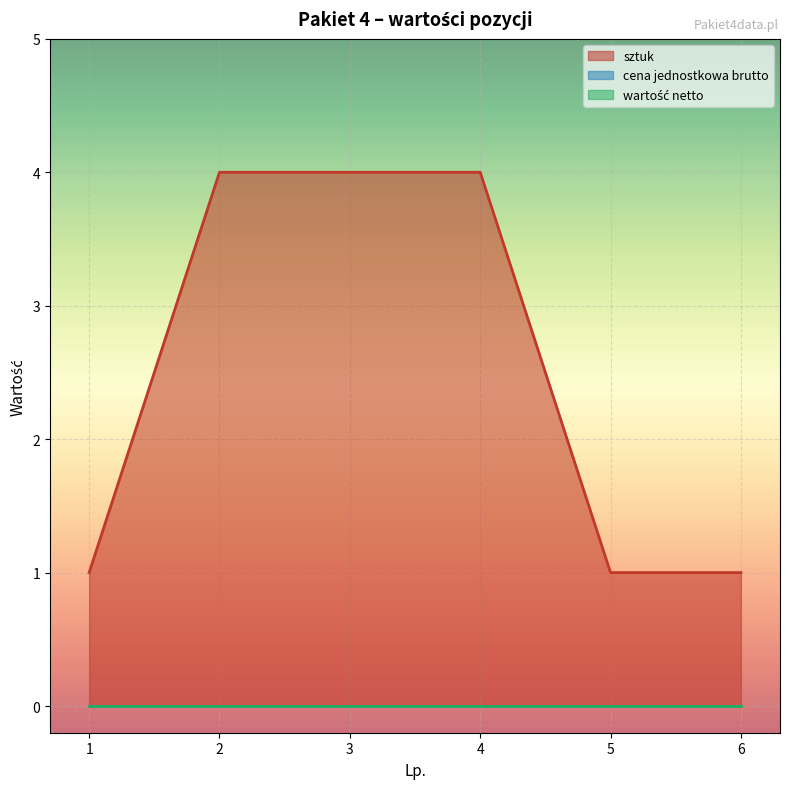

True or false: wartość netto and cena jednostkowa brutto cross at least once.

False